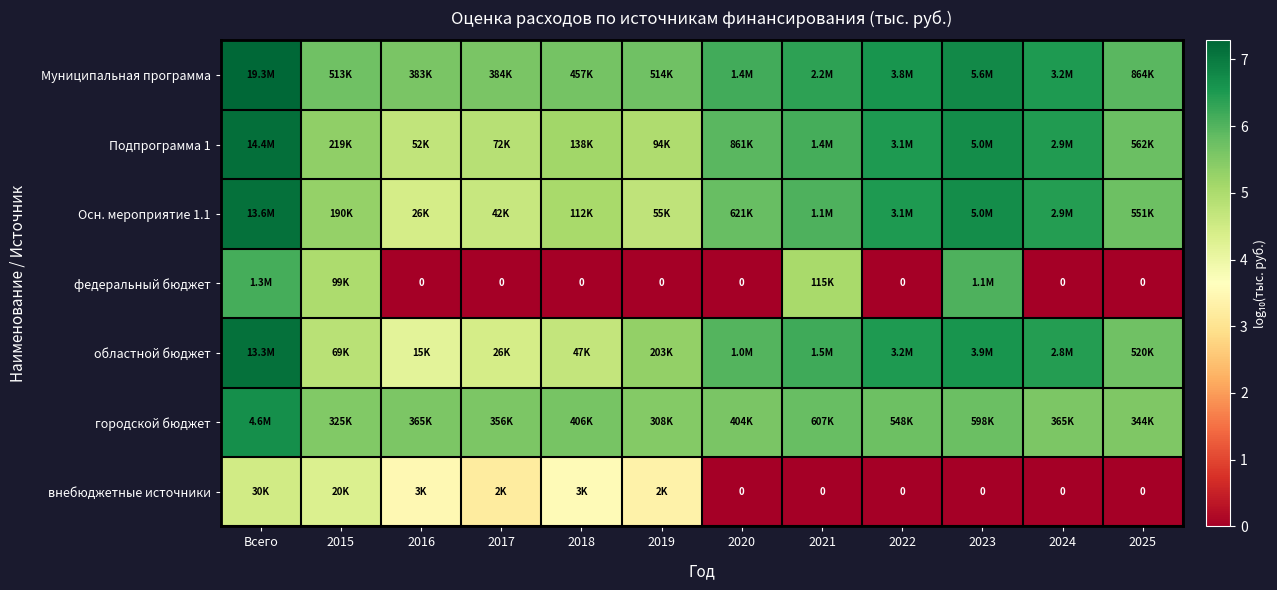

What is the sum of the городской бюджет values at 2016 and 2020?

11.2